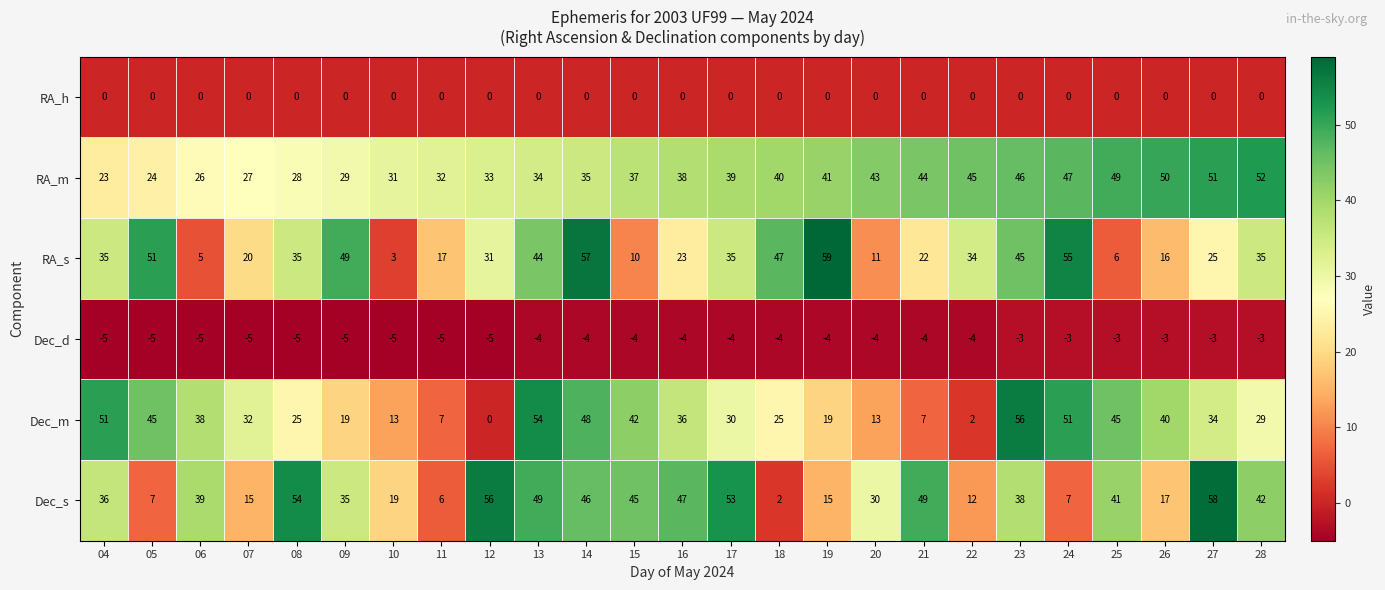

What is the difference between the maximum and second lowest values in the Dec_m series?

54